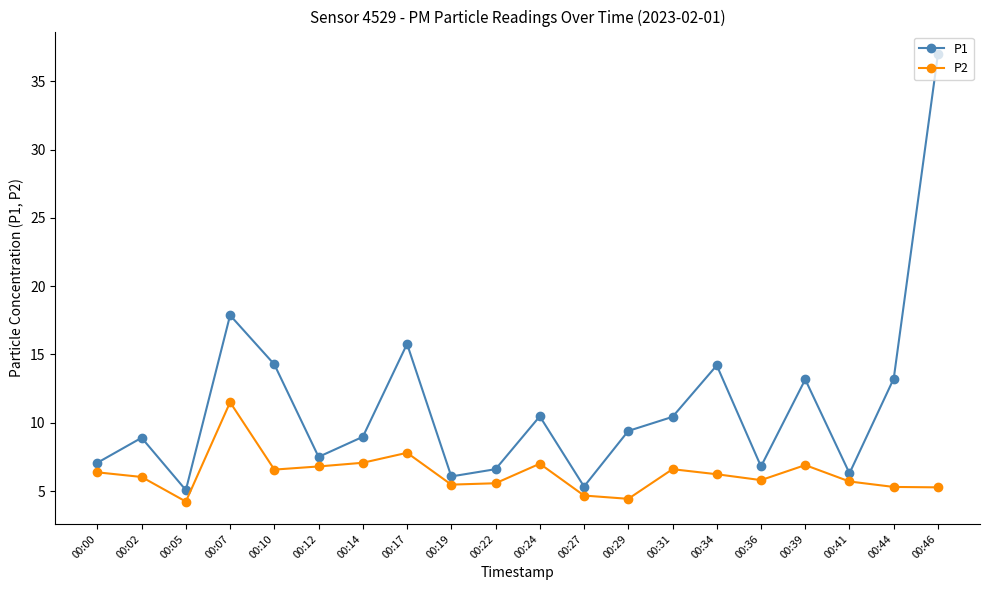

Does the chart display data point markers on the line(s)?

Yes